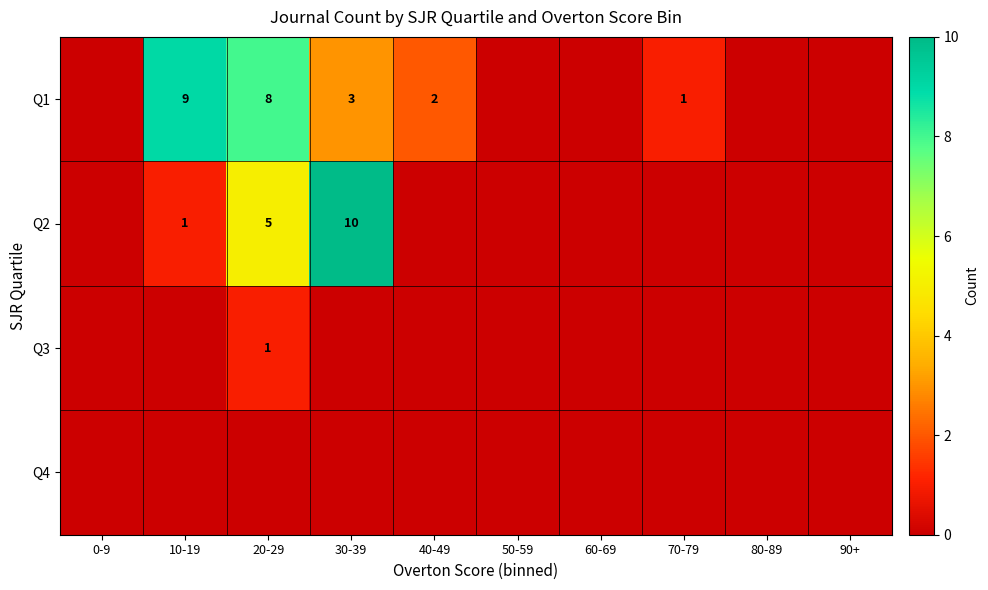

What is the difference between the Q2 values at 20-29 and 10-19?

4